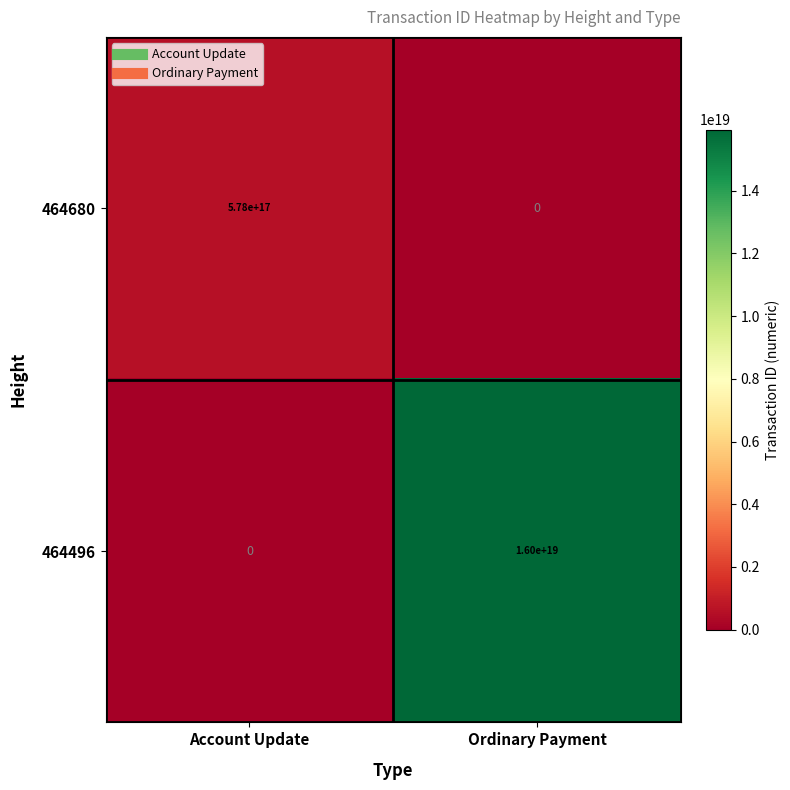

Rank the categories by 464680 value from highest to lowest.

Account Update, Ordinary Payment